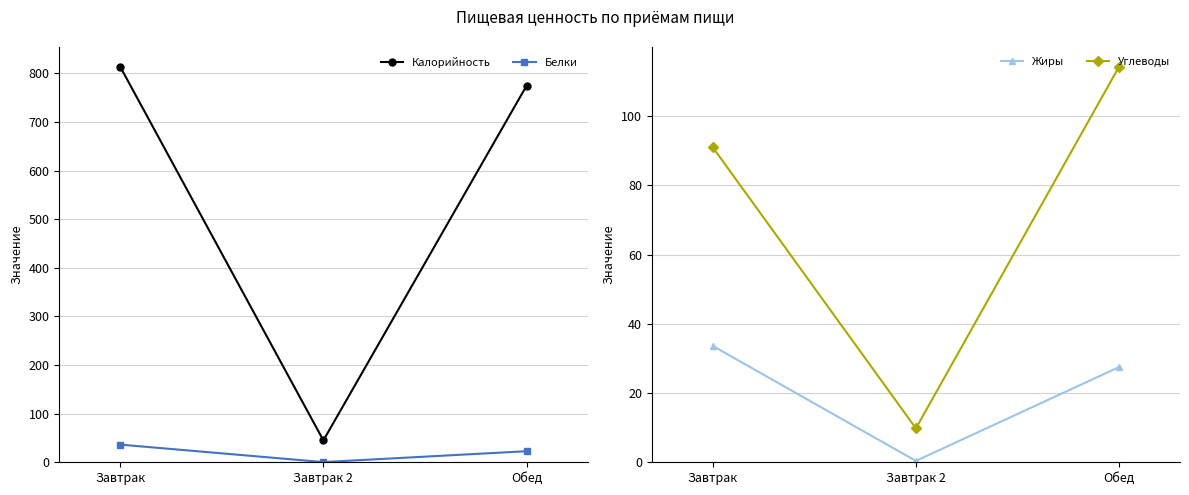

What value does the Углеводы series have at Обед?

114.3